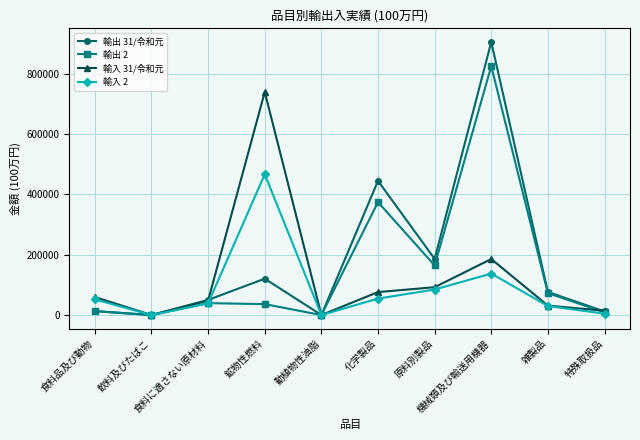

Which label corresponds to the largest value in the chart?

機械類及び輸送用機器